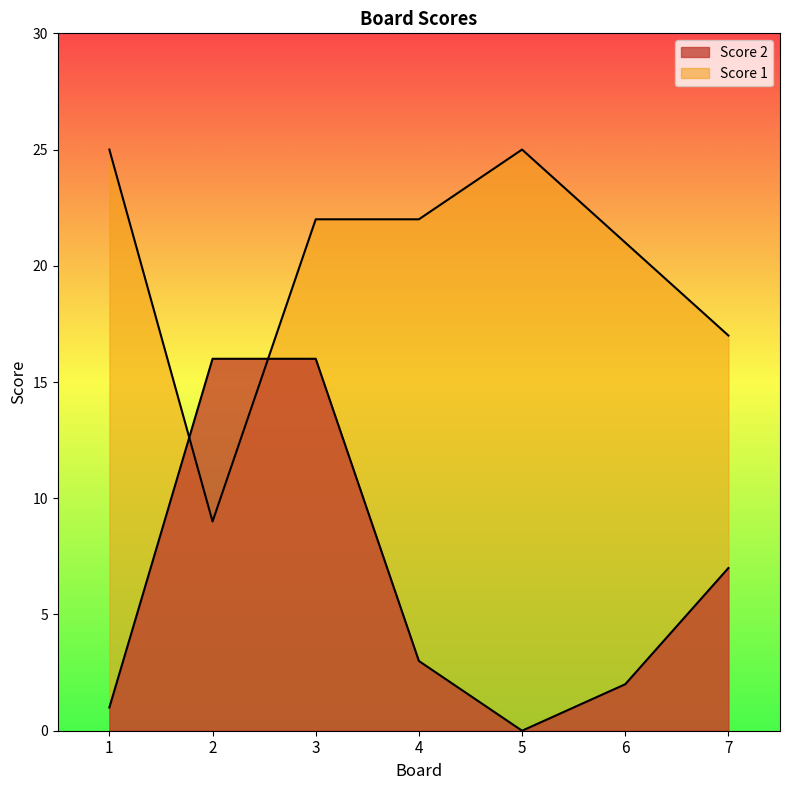

Where do Score 1 and Score 2 first cross each other?

1 and 2